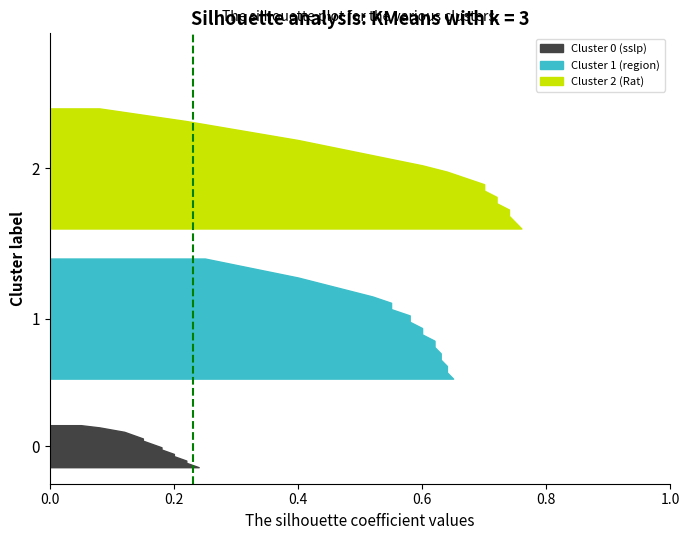

Reading left to right, extract all data points from this chart.

Cluster 0 (sslp): 0=0.1	1=0.1	2=0.1	3=0.1	4=0.1	5=0.1	6=0.1	7=0.2	8=0.2	9=0.2	10=0.2	11=0.2	12=0.2	13=0.2	14=0.2	15=0.2	16=0.2	17=0.2	18=0.2	19=0.1
Cluster 1 (region): 0=0.6	1=0.6	2=0.6	3=0.6	4=0.6	5=0.6	6=0.7	7=0.6	8=0.6	9=0.6	10=0.6	11=0.6	12=0.6	13=0.5	14=0.5	15=0.4	16=0.4	17=0.3	18=0.3	19=0.2
Cluster 2 (Rat): 0=0.7	1=0.7	2=0.7	3=0.8	4=0.8	5=0.7	6=0.7	7=0.7	8=0.7	9=0.6	10=0.6	11=0.6	12=0.5	13=0.5	14=0.4	15=0.3	16=0.3	17=0.2	18=0.1	19=0.1